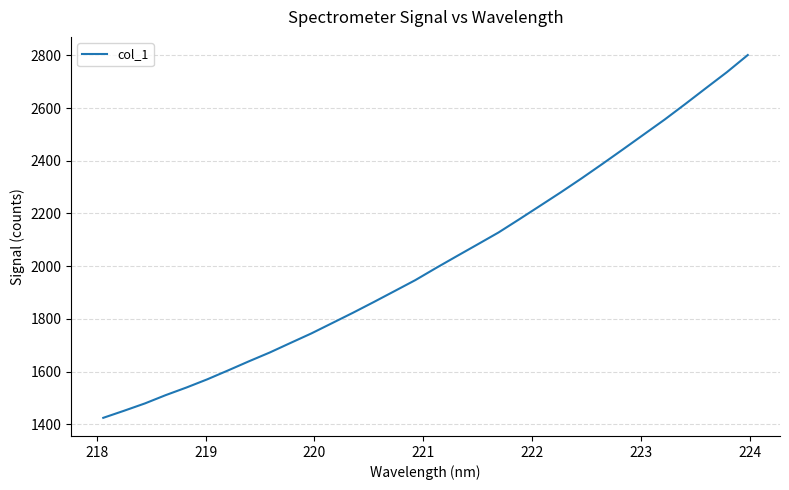

What is the greatest value displayed?

2801.1